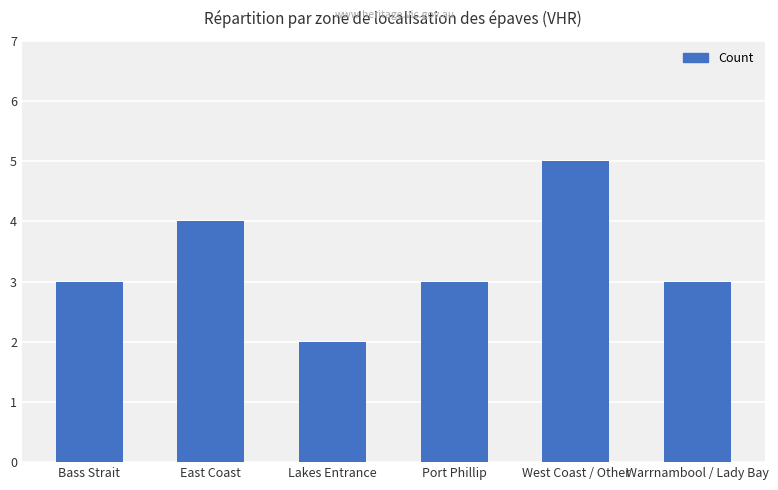

How many data points does each series have?

6